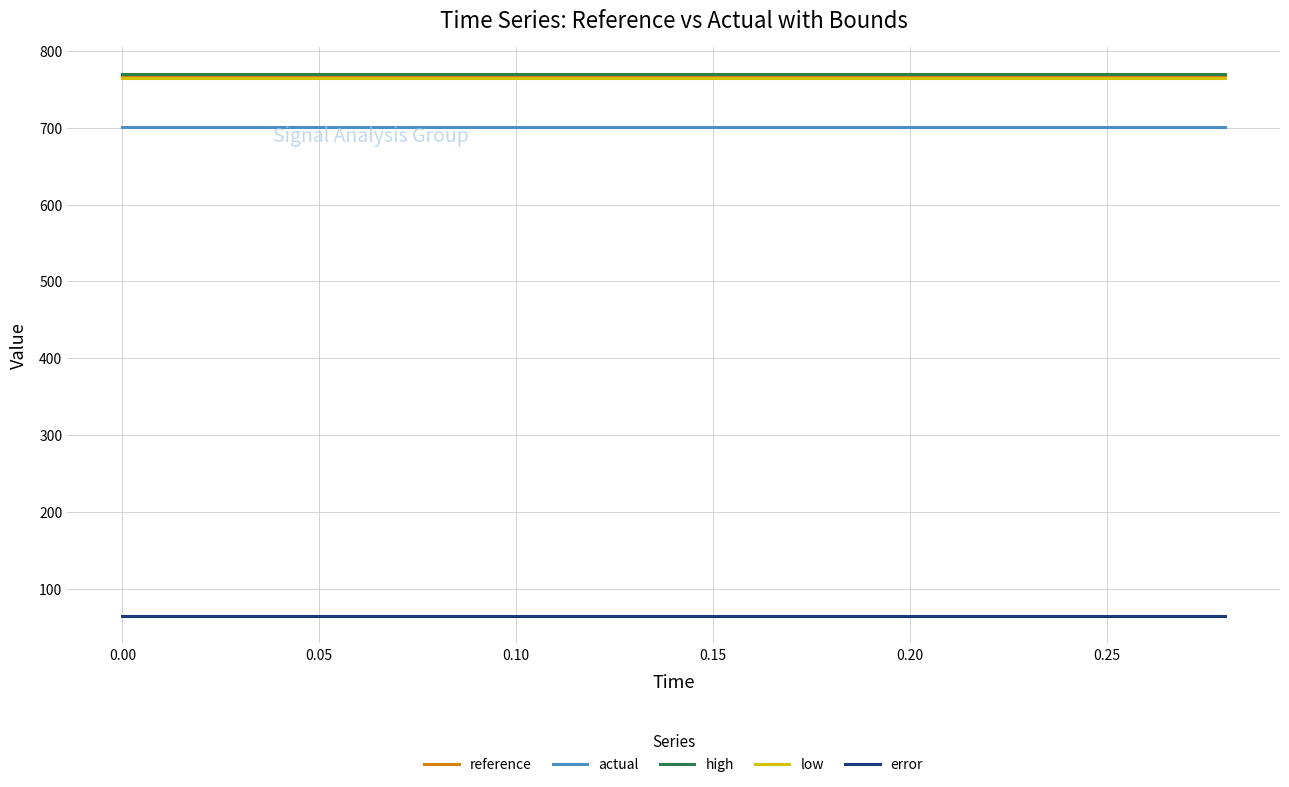

True or false: error and high intersect in this chart.

False